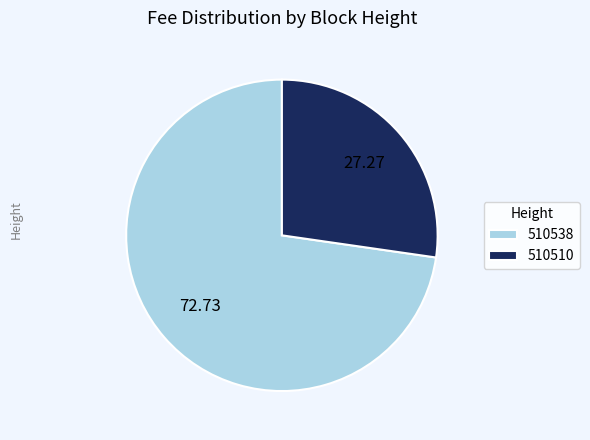

Which has a higher value, 510538 or 510510?

510538